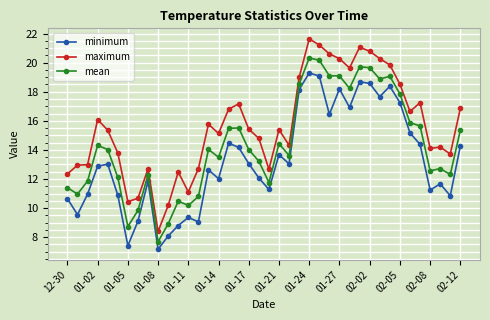

True or false: mean has more than 1 interior local peaks.

True